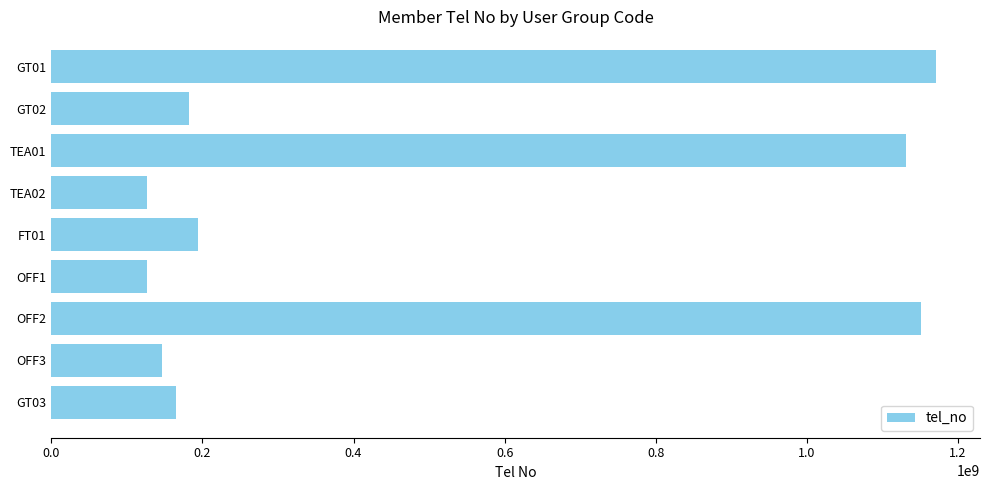

Is it true that the value at OFF2 is 1151570636?

True